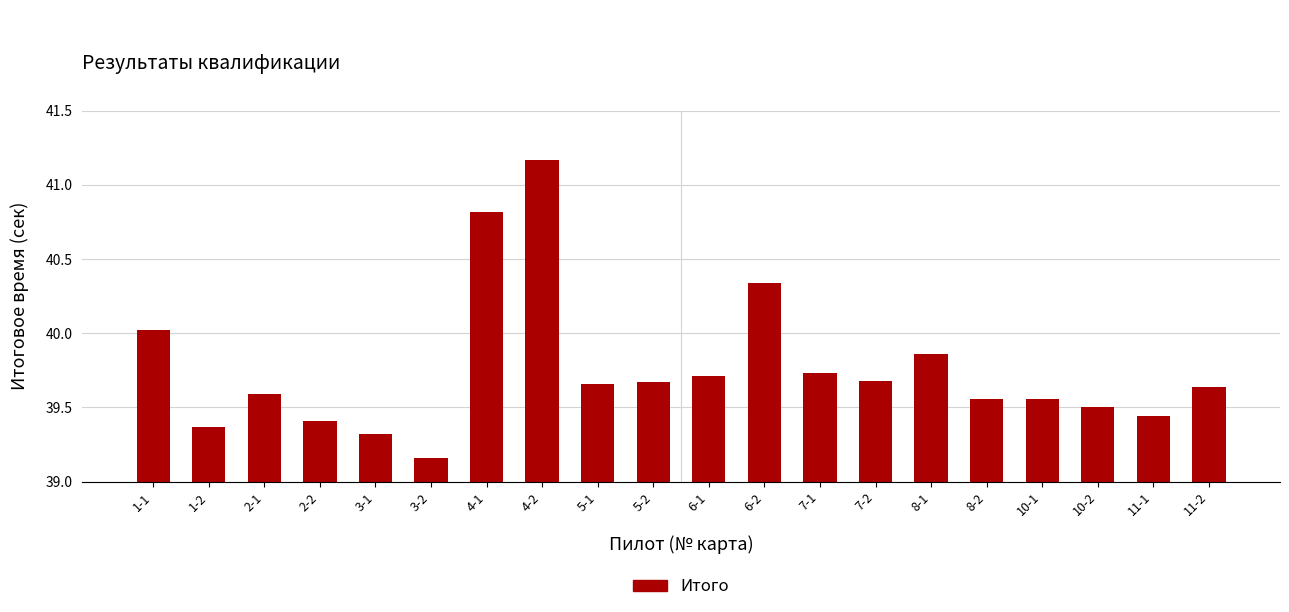

Does the chart contain stacked bars?

No